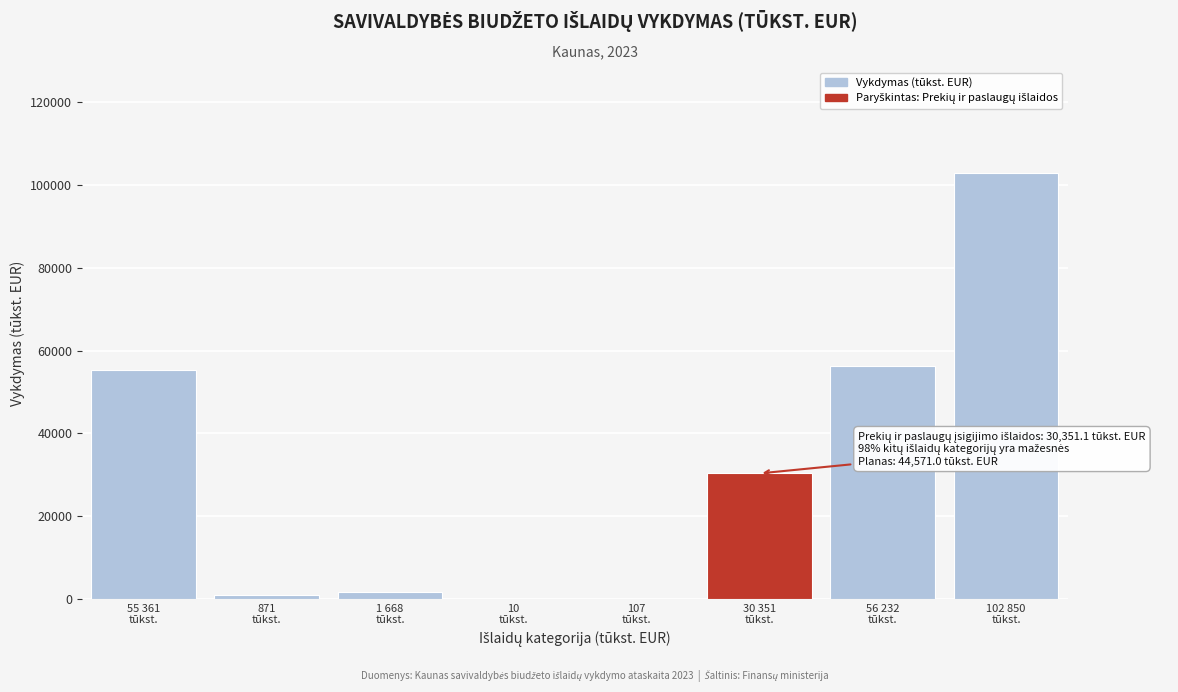

What is the sum of all values?

247449.3